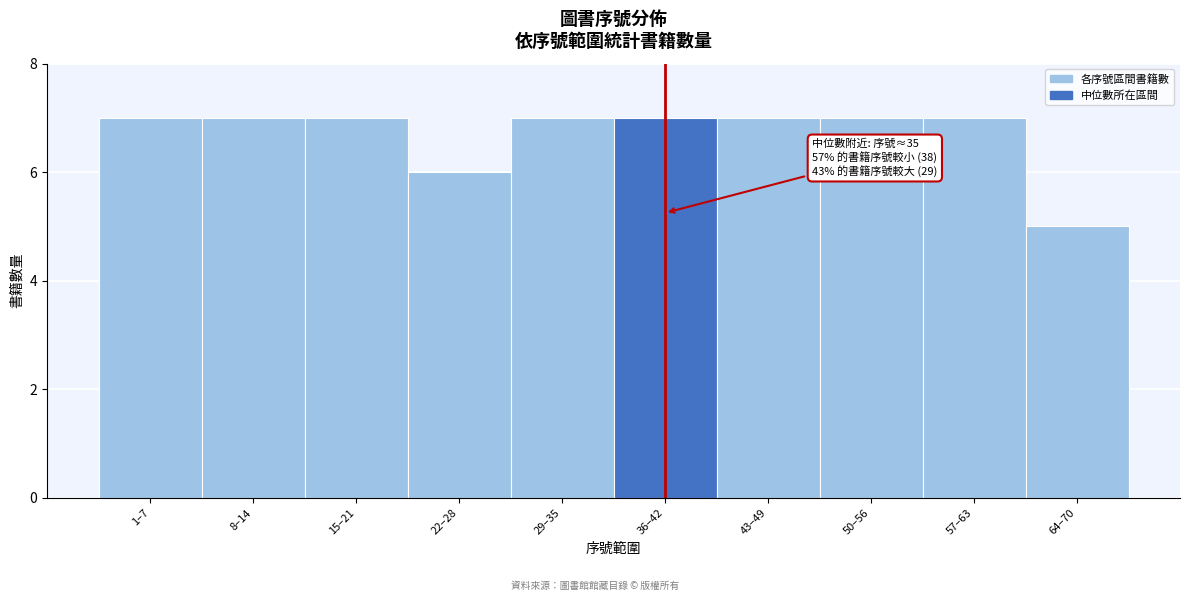

Reading left to right, what are all the values shown in this chart?

7	7	7	6	7	7	7	7	7	5